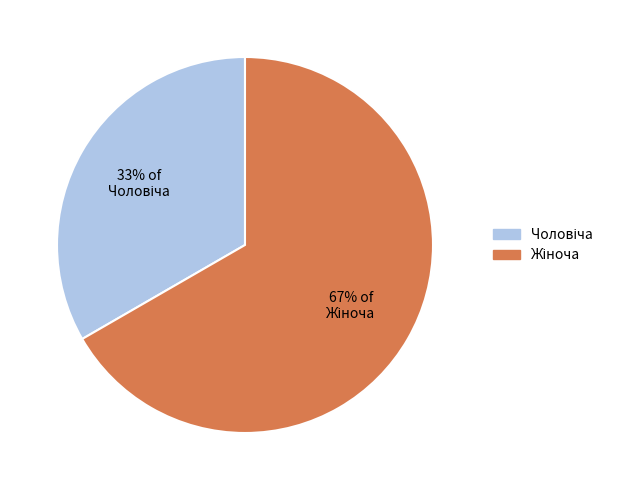

How many slices are in this pie chart?

2